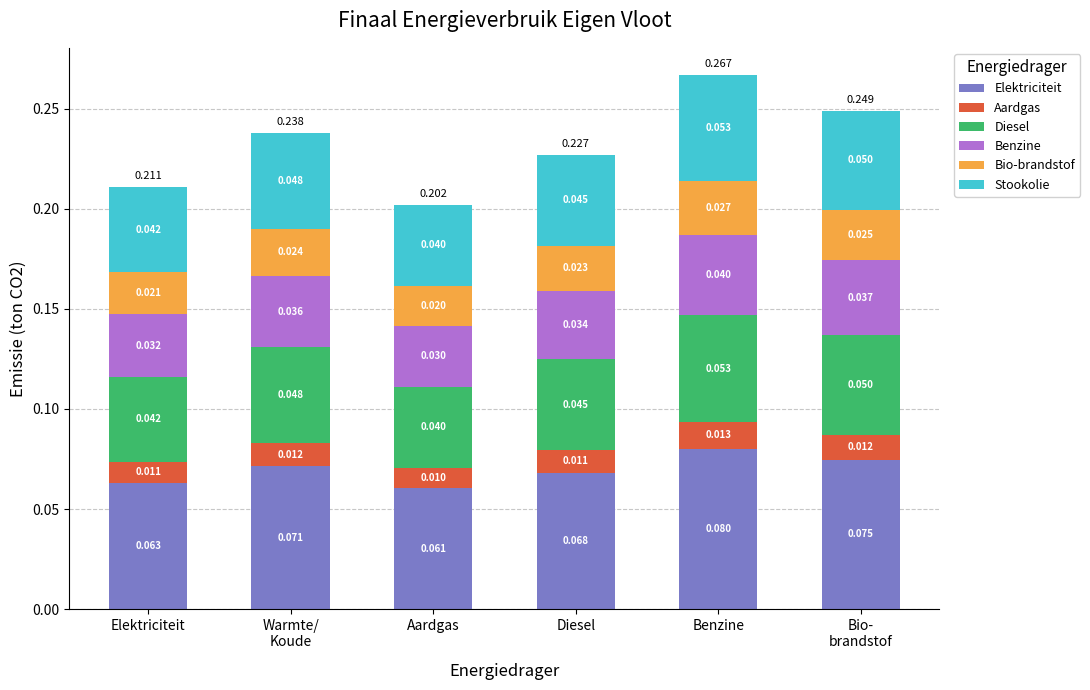

At which category is the sum across all series the highest?

Benzine